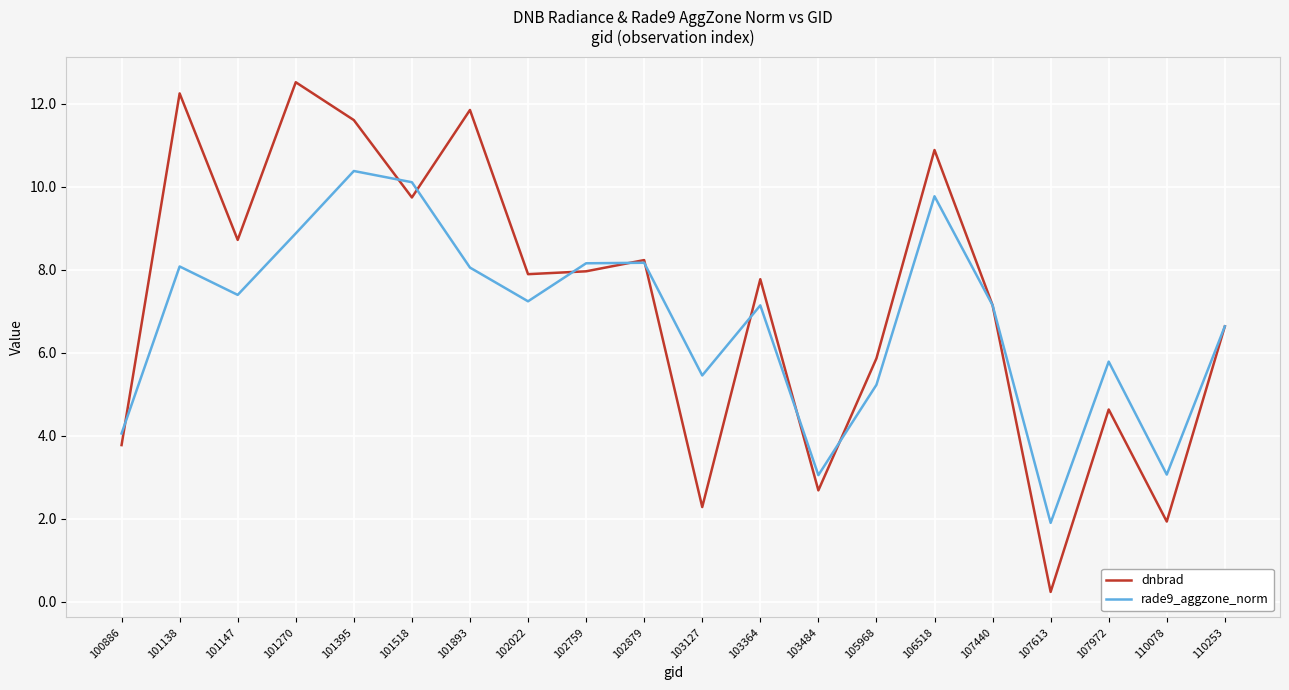

List the series in order of their peak value, highest first.

dnbrad, rade9_aggzone_norm